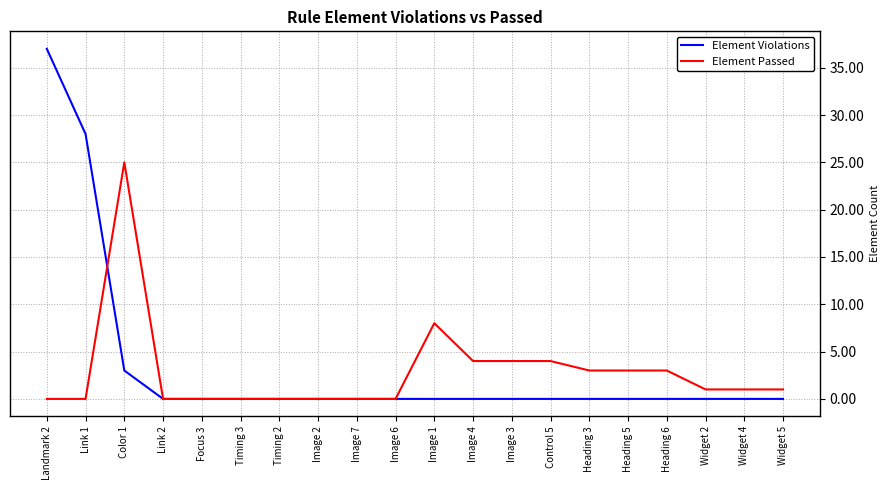

Which series ends up on top after the final intersection of Element Passed and Element Violations?

Element Passed